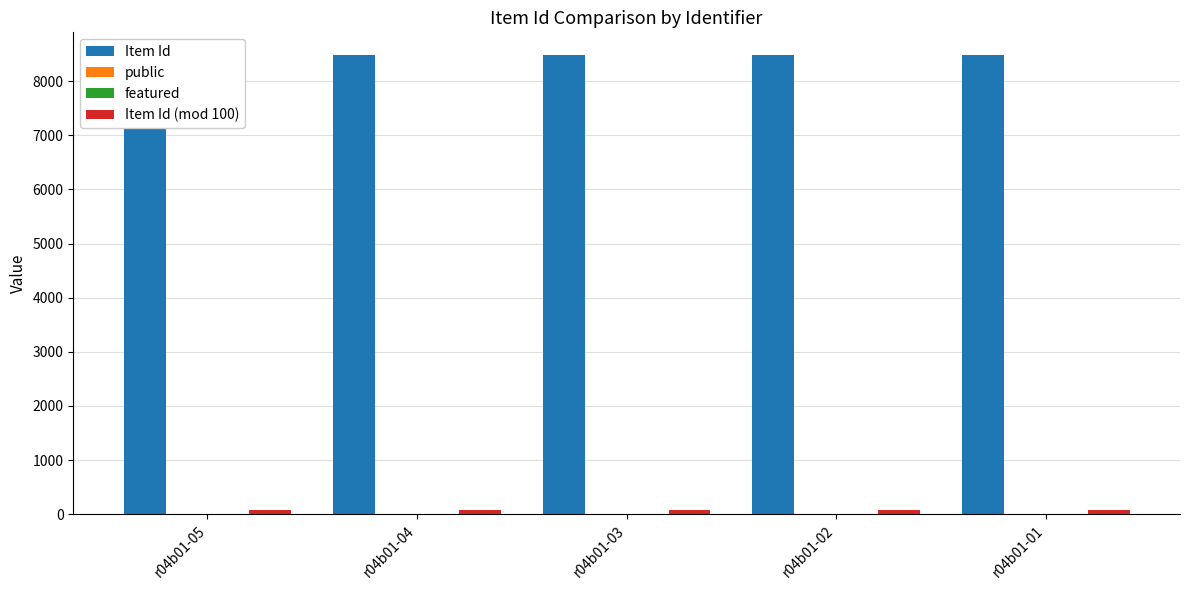

What is the difference between the second highest and second lowest values in the Item Id series?

2